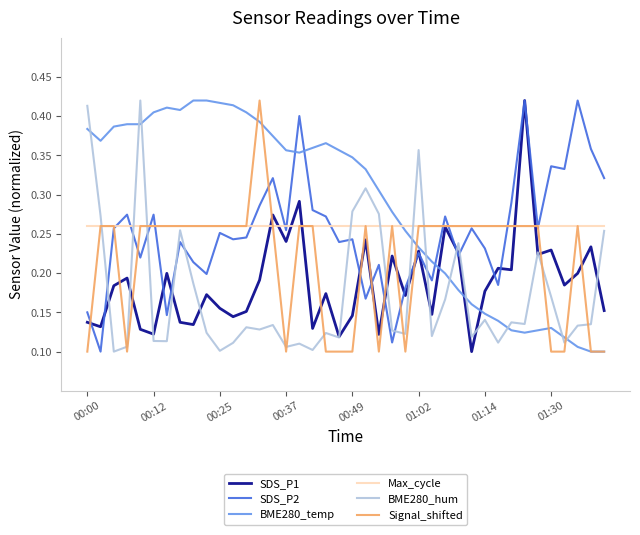

What are all the series names shown in the legend?

SDS_P1, SDS_P2, BME280_temp, Max_cycle, BME280_hum, Signal_shifted